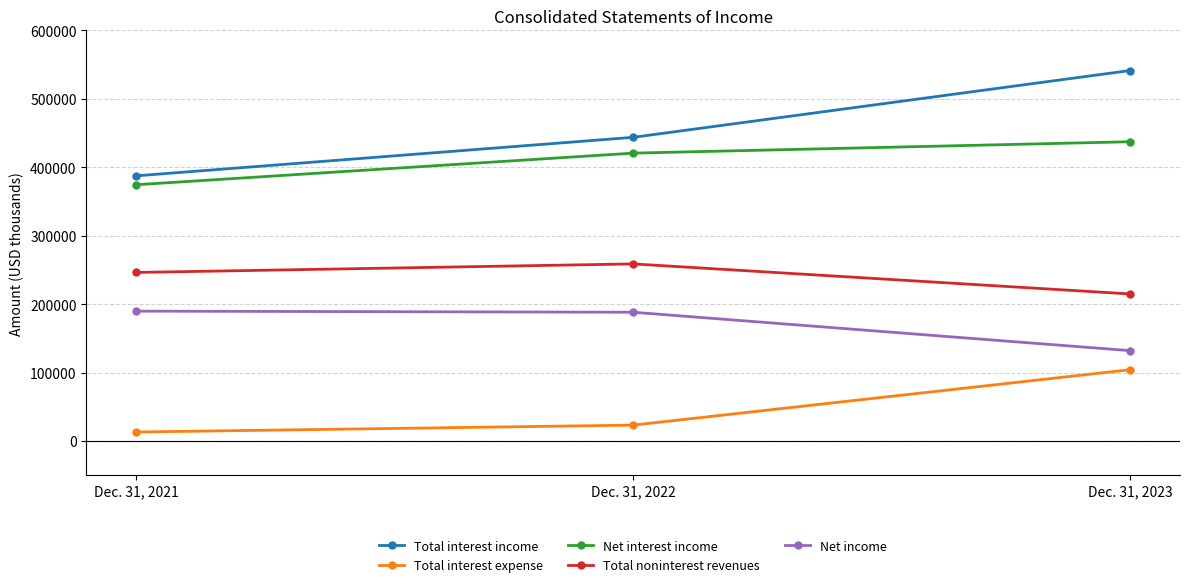

Is the value of Total noninterest revenues at Dec. 31, 2022 greater than the value of Total interest income at Dec. 31, 2022?

No